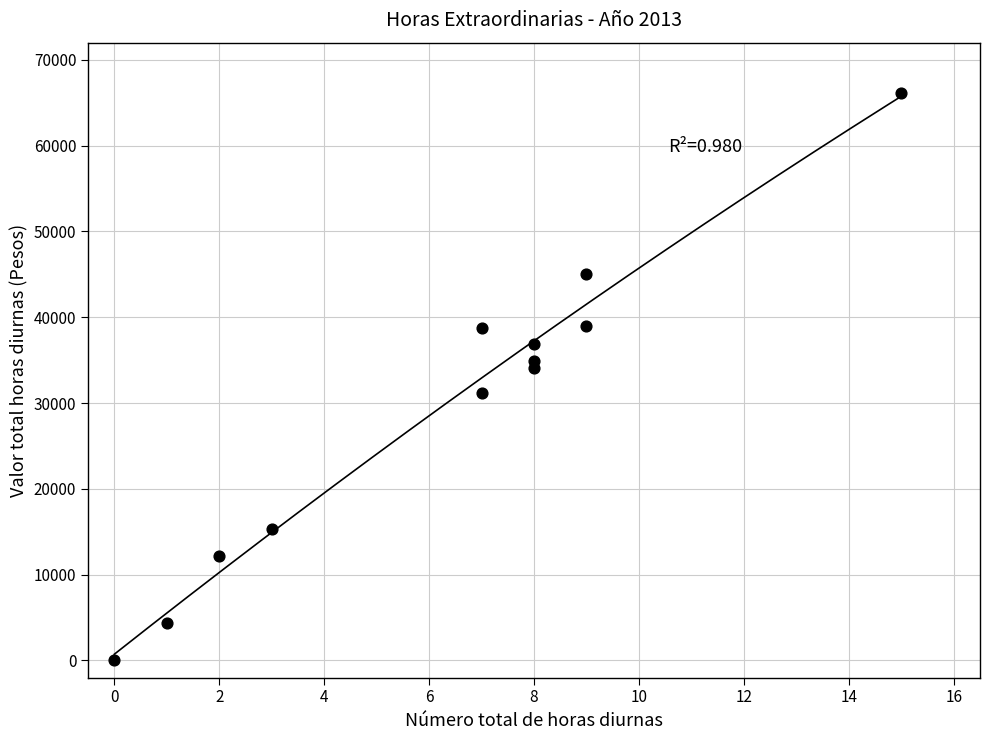

What Y value in the scatter plot is closest to 33067?

34105